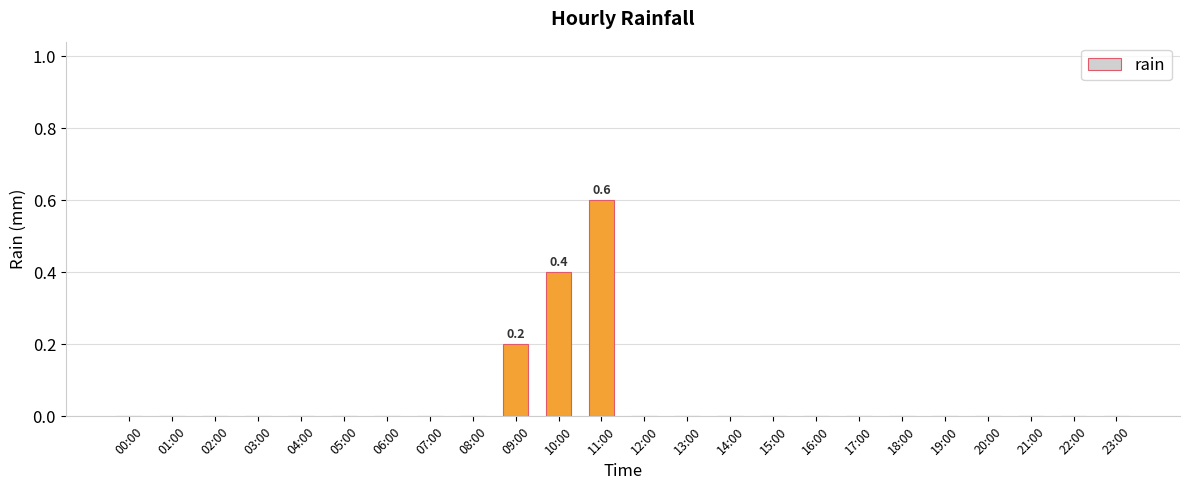

How many categories are shown in the chart?

24